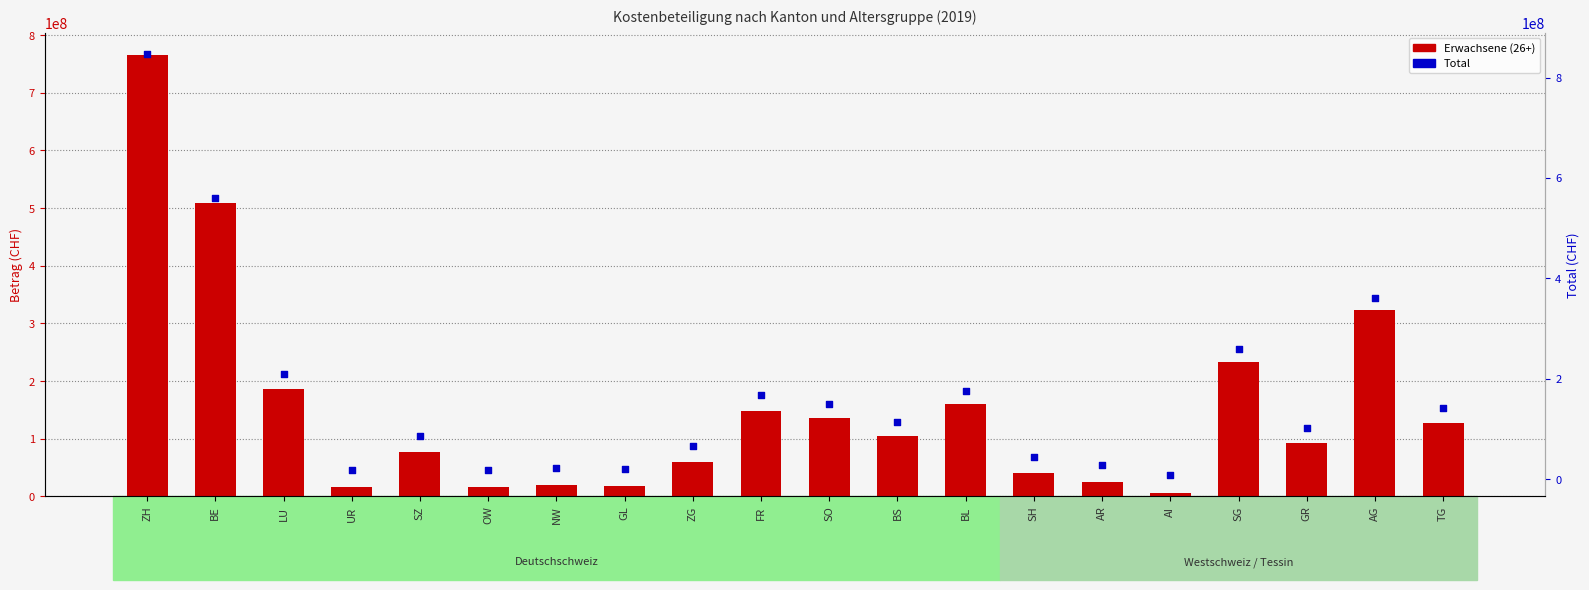

At which category is the sum across all series the highest?

ZH